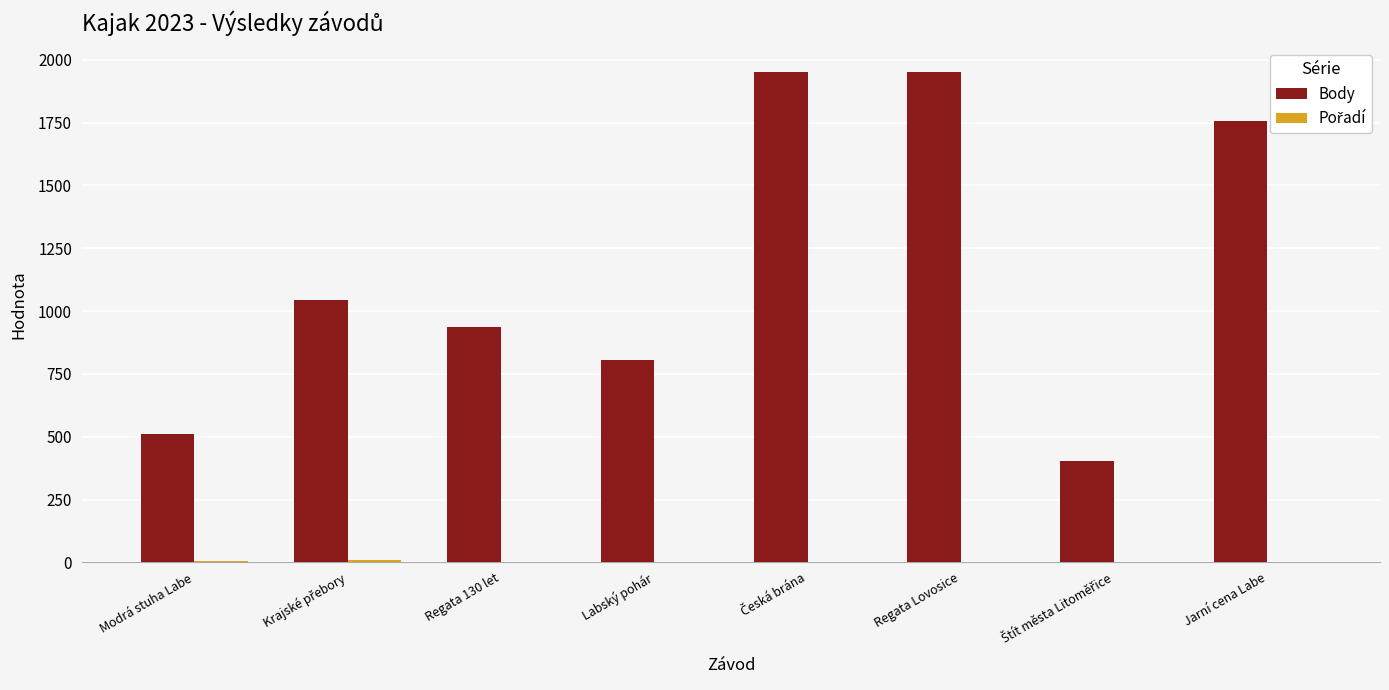

Which series has the largest total across all categories?

Body